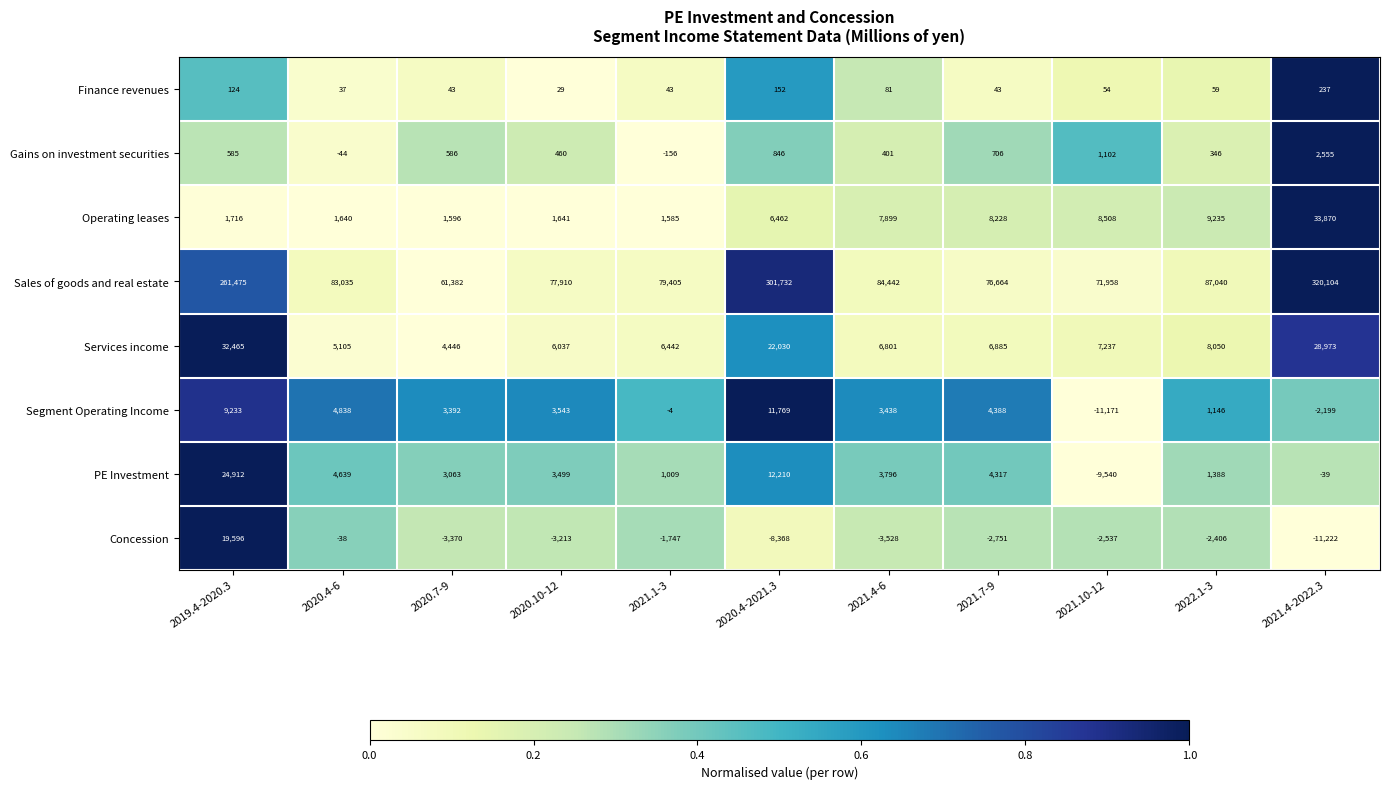

Is it true that Concession equals -2751 at 2021.7-9?

True